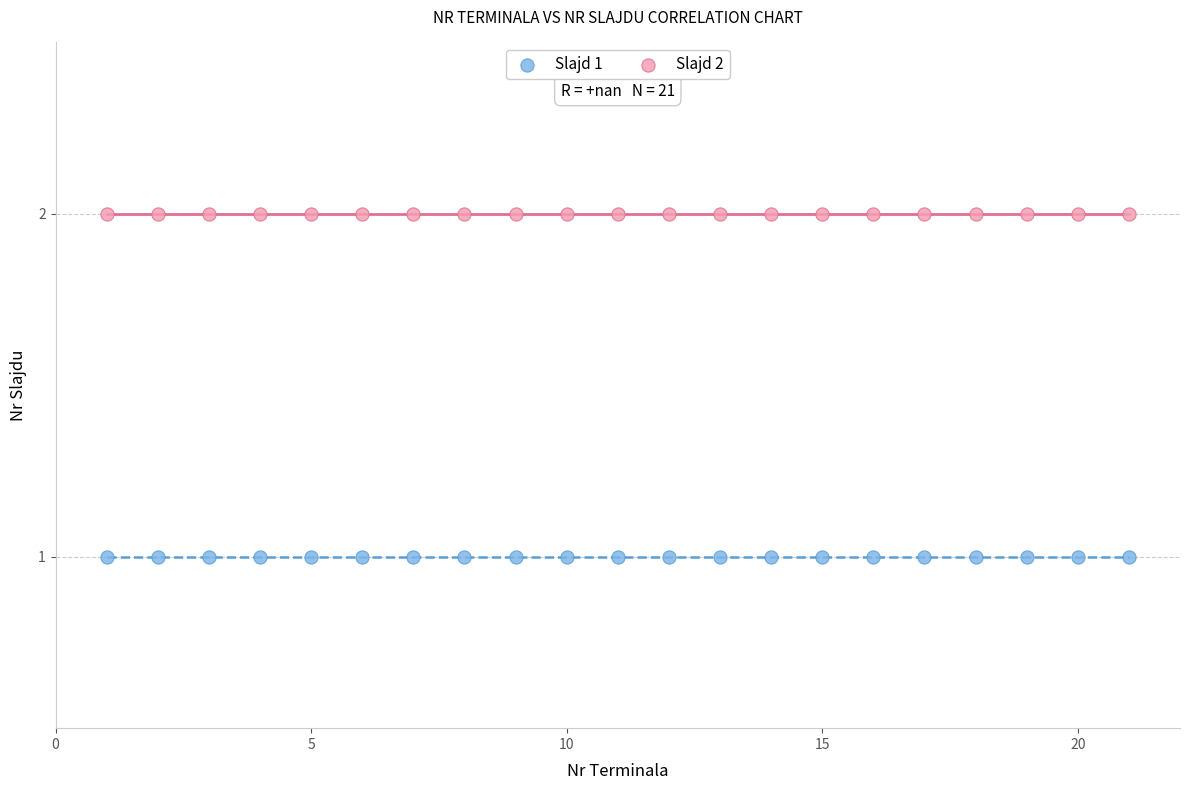

Which series reaches the maximum Y coordinate?

Slajd 2